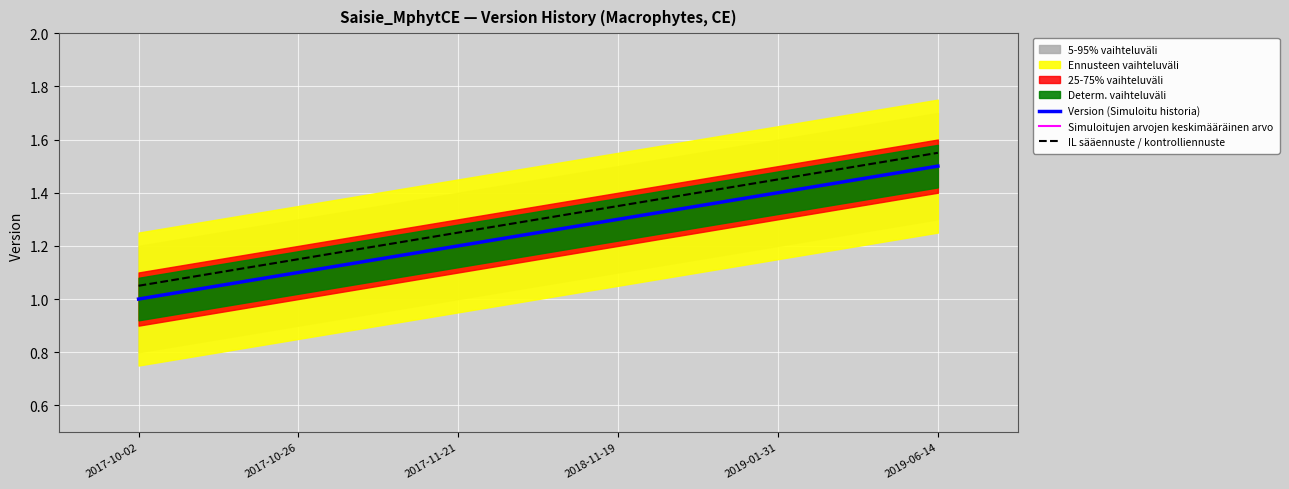

List the series in order of their peak value, highest first.

IL sääennuste / kontrolliennuste, Version (Simuloitu historia), Simuloitujen arvojen keskimääräinen arvo